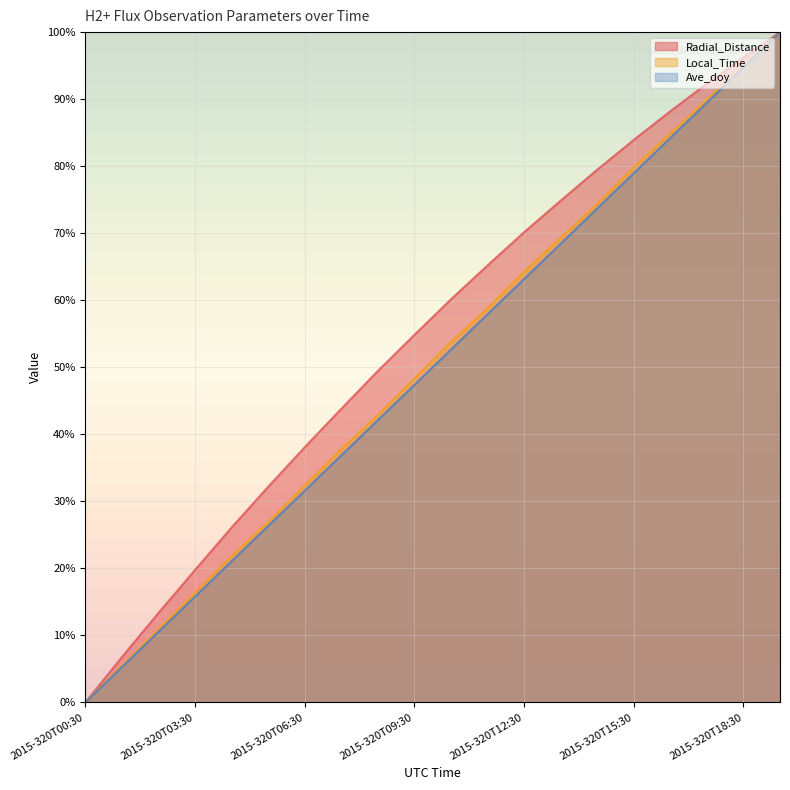

Reading right to left, what are all the values shown in this chart?

Radial_Distance: 100.0	96.2	92.3	88.2	83.9	79.5	74.9	70.1	65.2	60.1	54.8	49.4	43.8	38.1	32.2	26.1	19.8	13.3	6.8	0.0
Local_Time: 100.0	95.0	89.9	84.9	79.8	74.4	69.3	64.3	58.8	53.8	48.3	42.9	37.8	32.4	26.9	21.8	16.4	10.9	5.5	0.0
Ave_doy: 100.0	94.7	89.5	84.2	78.9	73.7	68.4	63.2	57.9	52.6	47.4	42.1	36.8	31.6	26.3	21.1	15.8	10.5	5.3	0.0